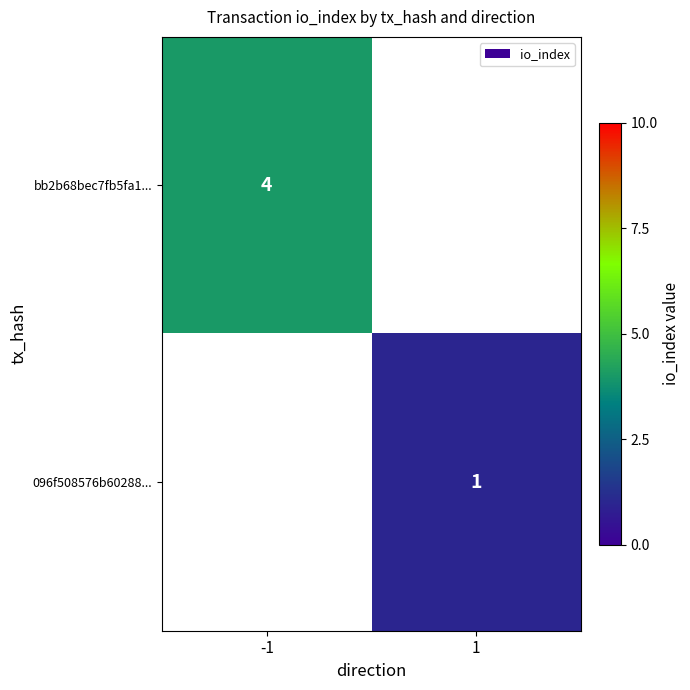

The value of bb2b68bec7fb5fa1... at -1 is 4. True or false?

True